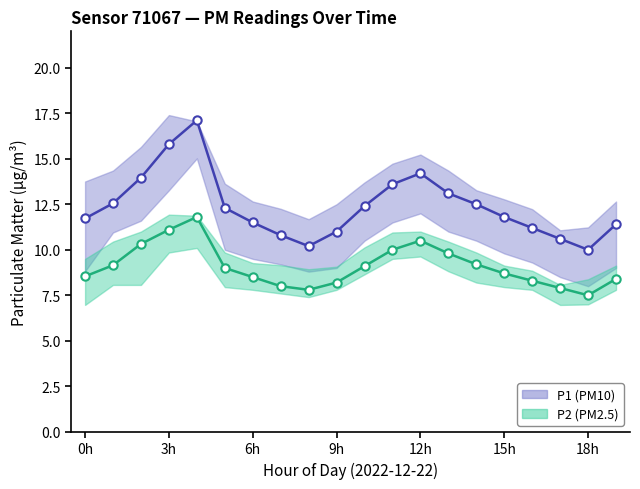

At which label is P1 (PM10) closest to 13?

13